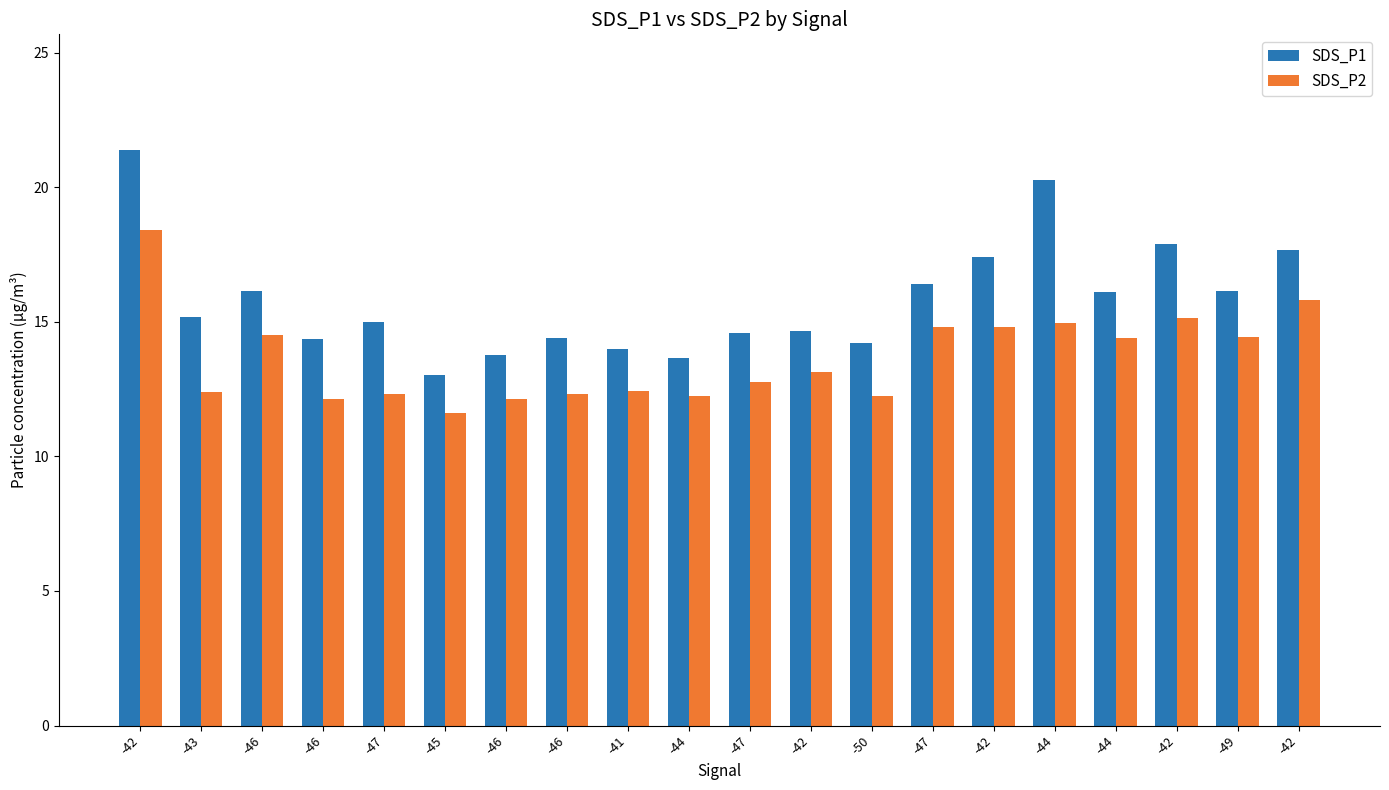

At which label does SDS_P1 reach its minimum?

-45